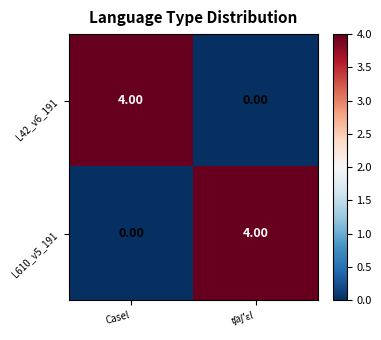

What is the difference between the maximum and minimum values in the L42_v6_191 series?

4